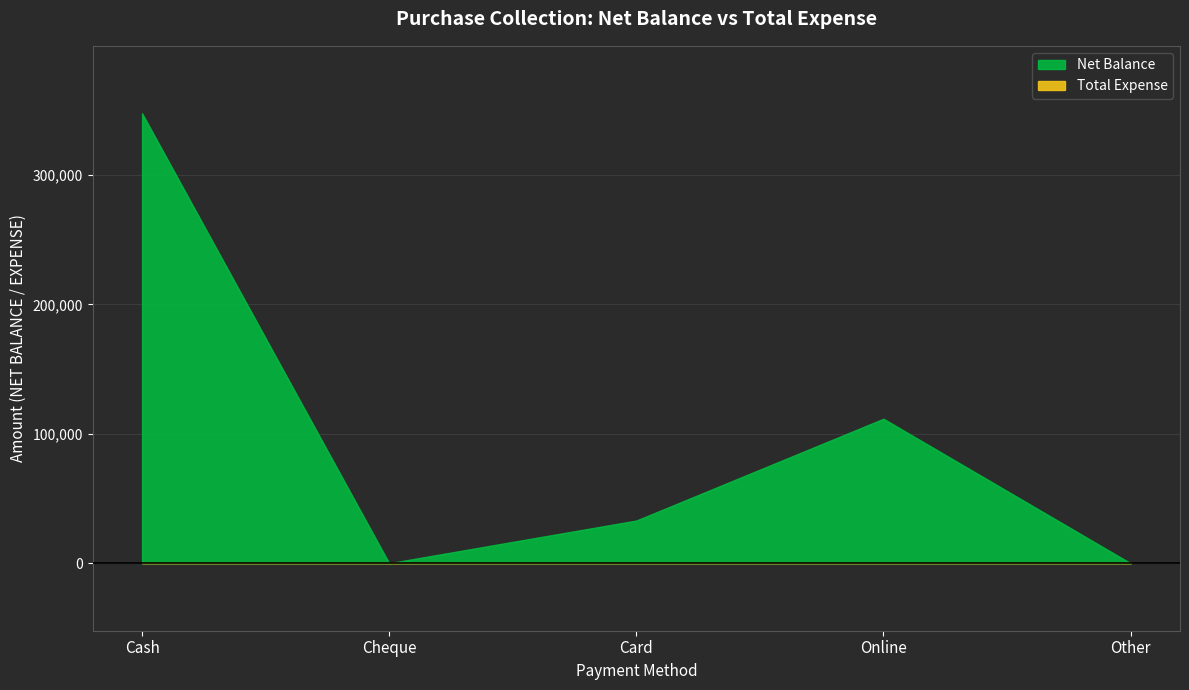

Which label corresponds to the smallest value in the chart?

Cheque